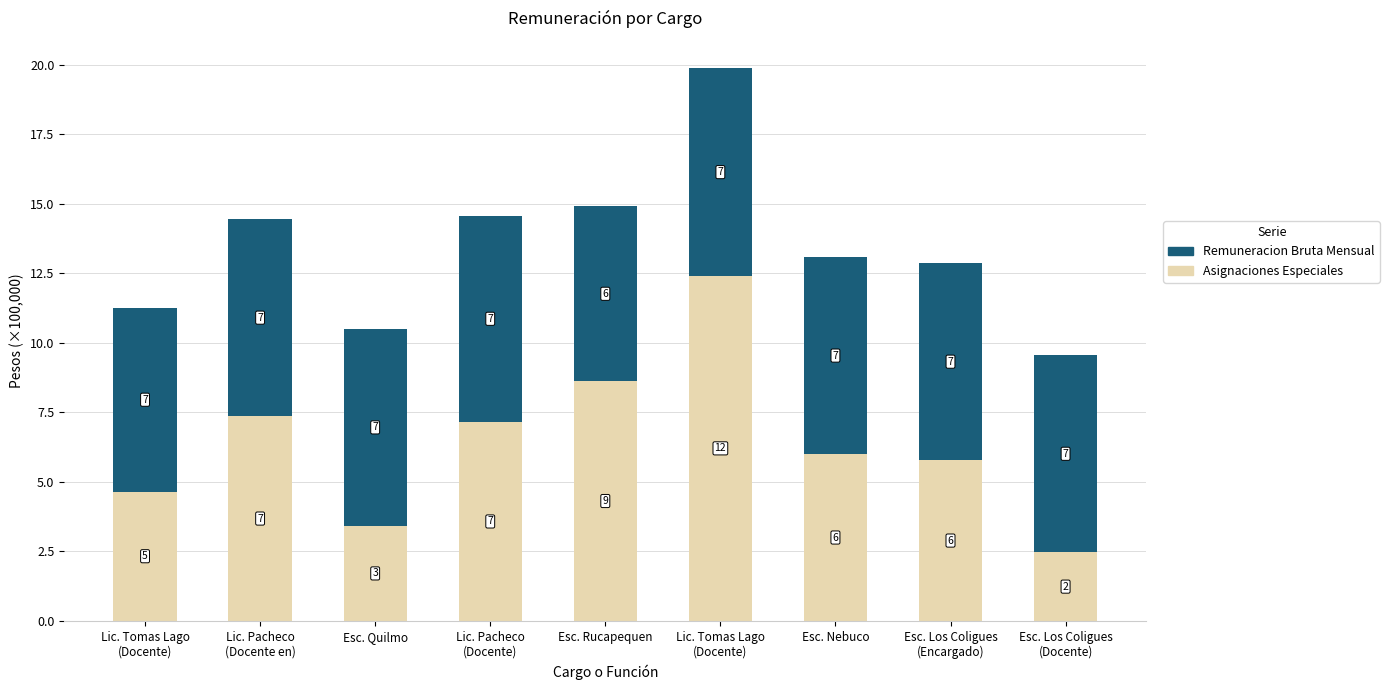

Which series has the largest total across all categories?

Remuneracion Bruta Mensual